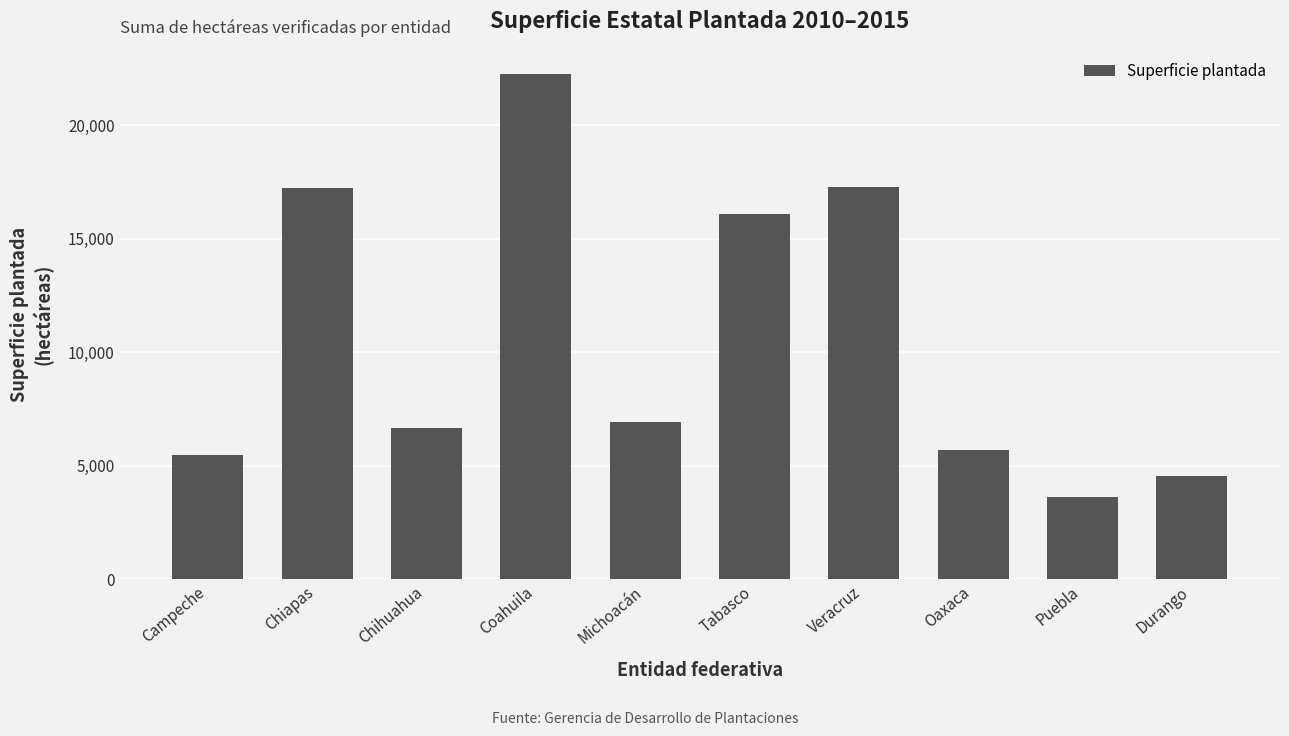

Which category has the lowest value across all series?

Puebla